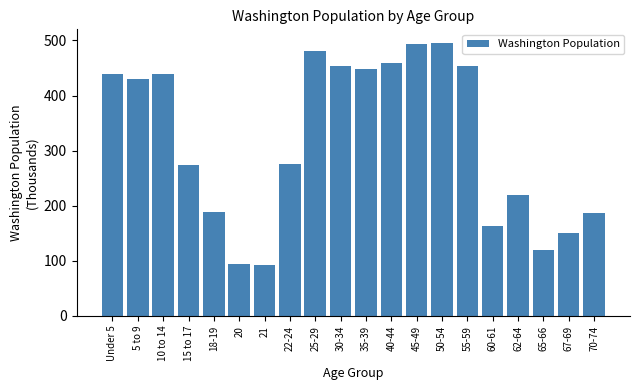

What position from the left is 50-54?

14